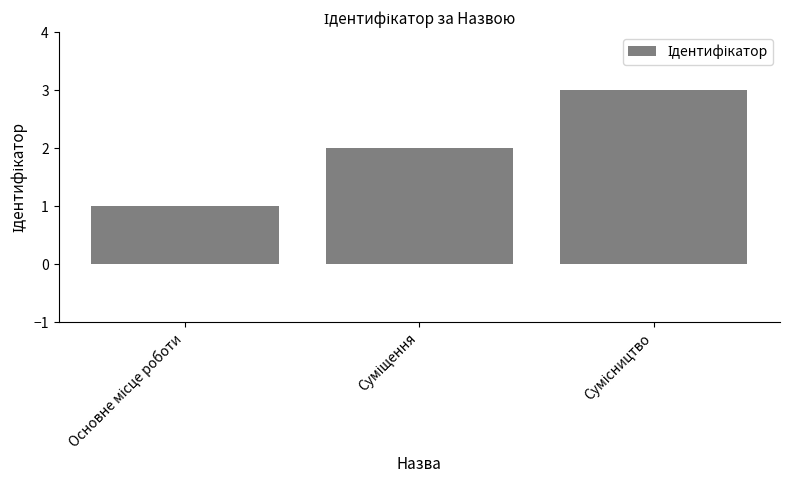

Reading right to left, list all the values displayed in this chart.

3	2	1